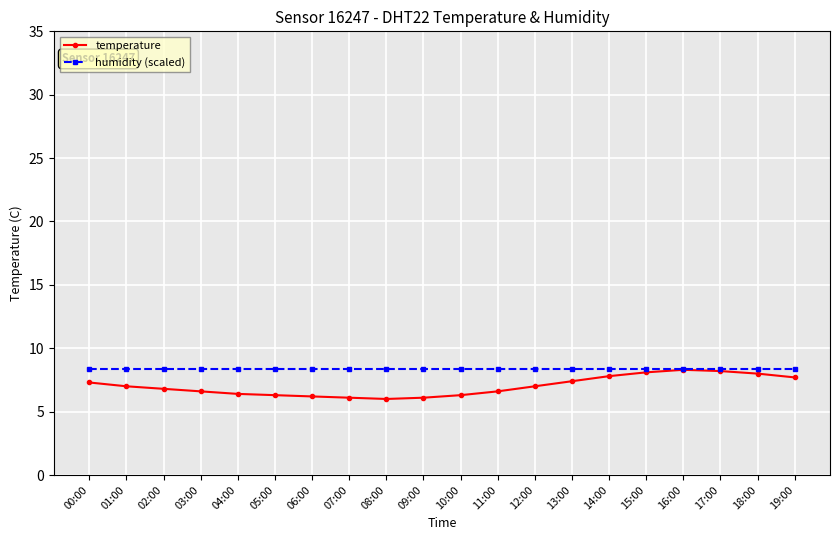

Rank the series at 07:00 from highest to lowest value.

humidity (scaled), temperature